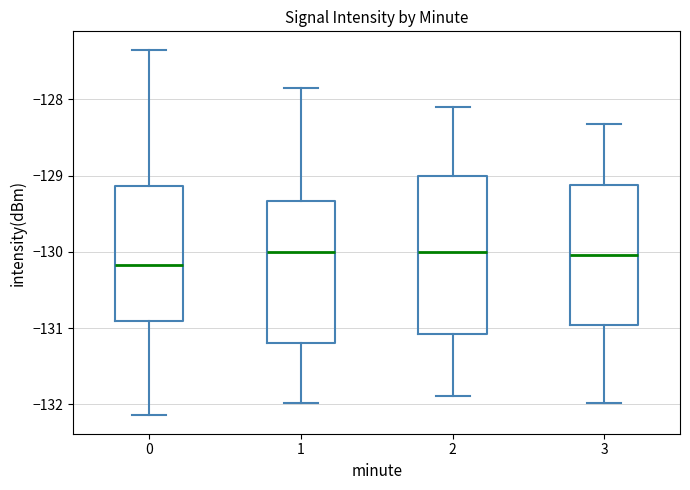

Reading left to right, read every box against the y-axis: the position of its median line, the range the box covers, and the ends of its whiskers. The values are not printed on the chart, so give them approximately, as read against the axis.

0: median -130.2, box -130.9 to -129.1, whiskers -132.1 to -127.3
1: median -130.0, box -131.2 to -129.3, whiskers -132.0 to -127.8
2: median -130.0, box -131.1 to -129.0, whiskers -131.9 to -128.1
3: median -130.0, box -131.0 to -129.1, whiskers -132.0 to -128.3